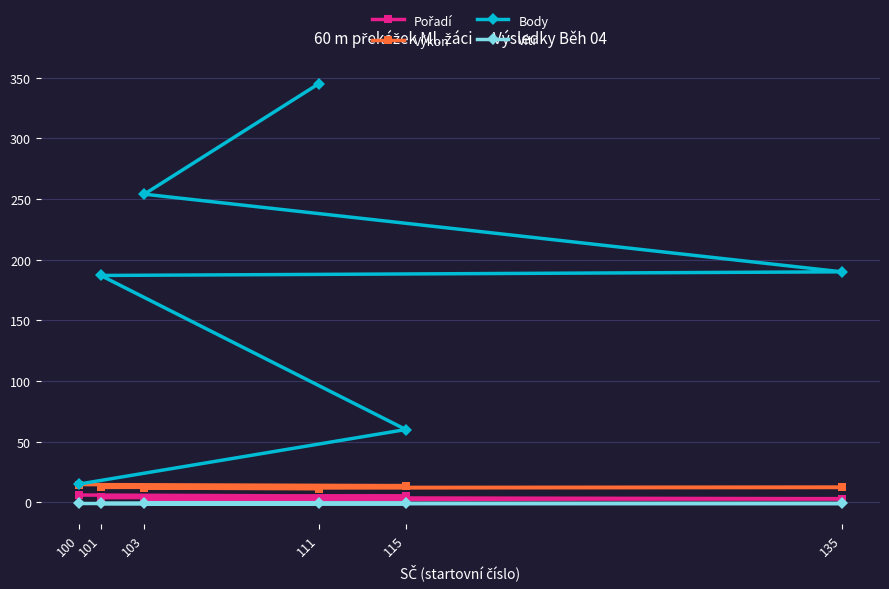

List the labels in order of Body value, largest first.

111, 103, 135, 101, 115, 100